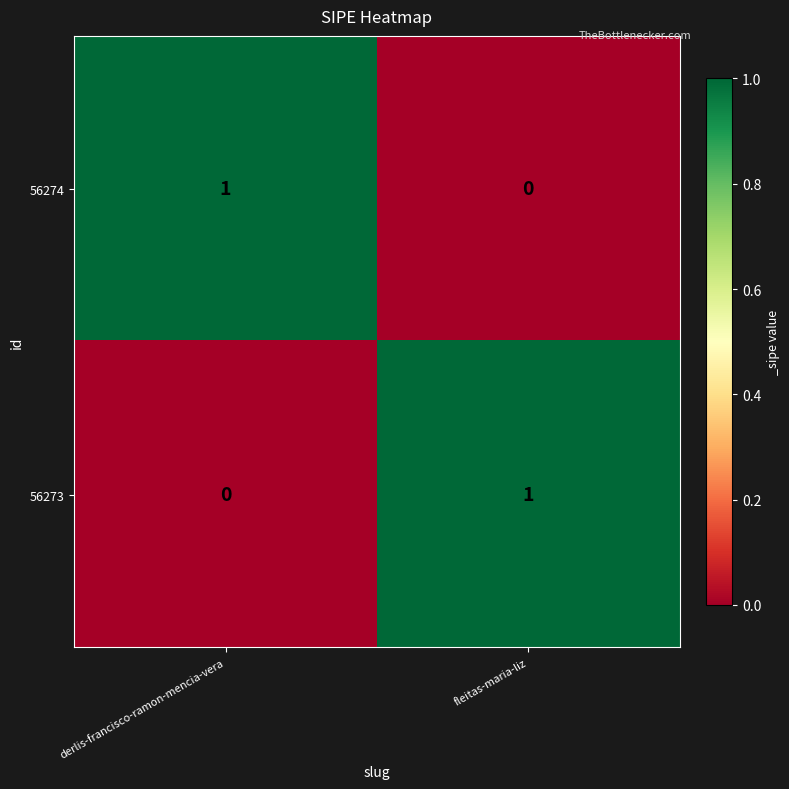

Rank the categories by 56274 value from highest to lowest.

derlis-francisco-ramon-mencia-vera, fleitas-maria-liz